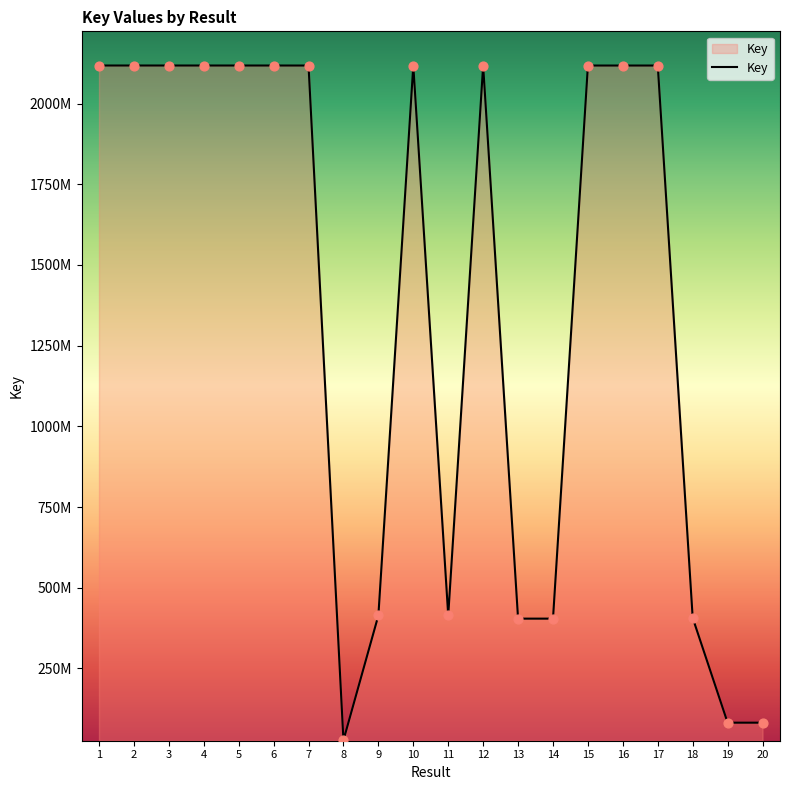

What is the ratio of the value at 7 to the value at 11?

5.1